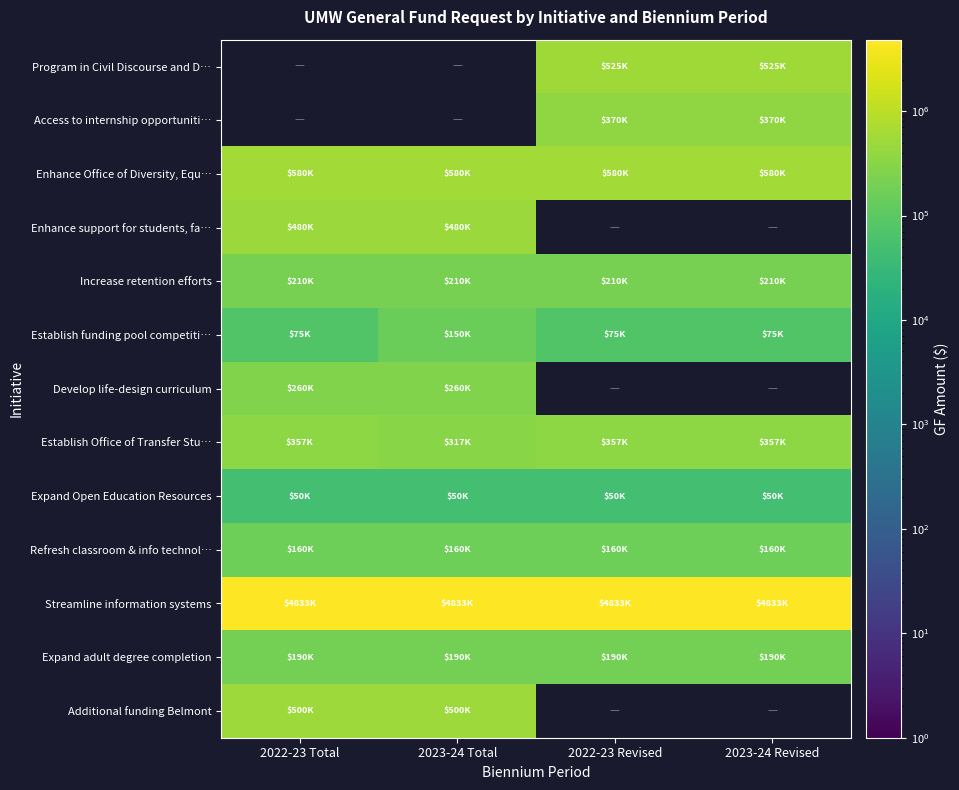

Between 2022-23 Revised and 2023-24 Revised, which series saw the biggest shift?

Program in Civil Discourse and D…